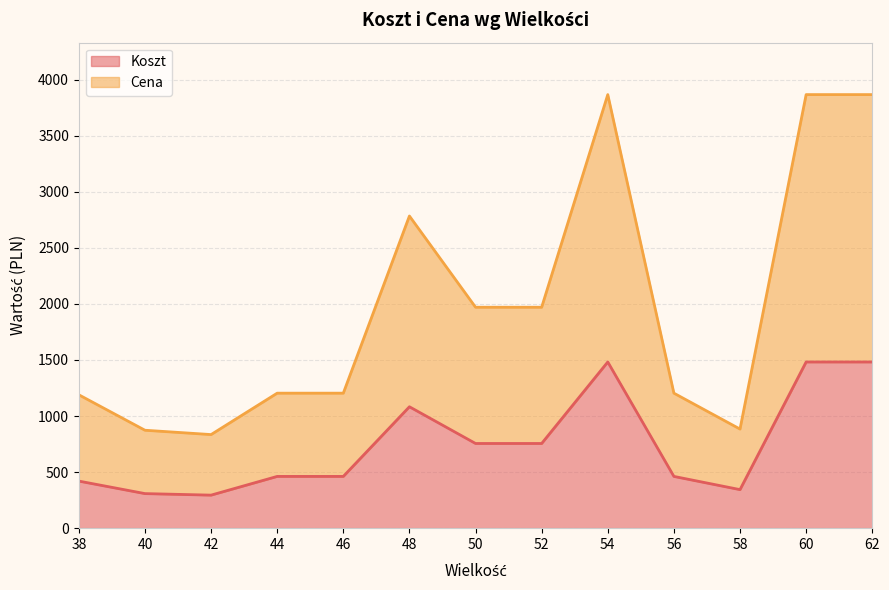

Which category has the highest value across all series?

54